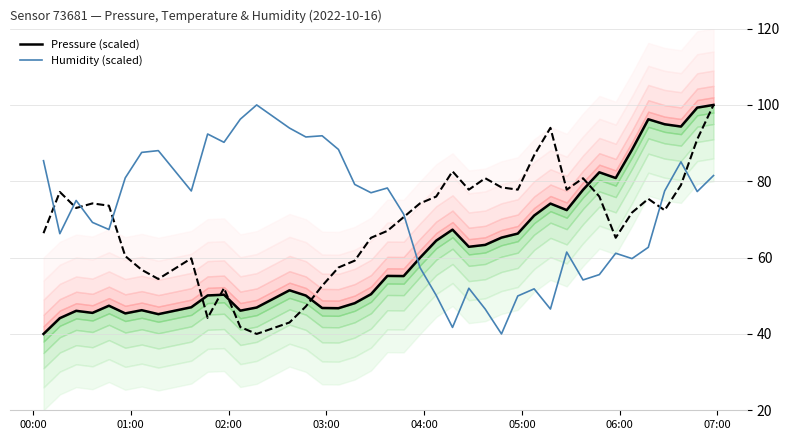

Rank the series by their maximum value, from highest to lowest.

Pressure (scaled), Temperature (scaled), Humidity (scaled)